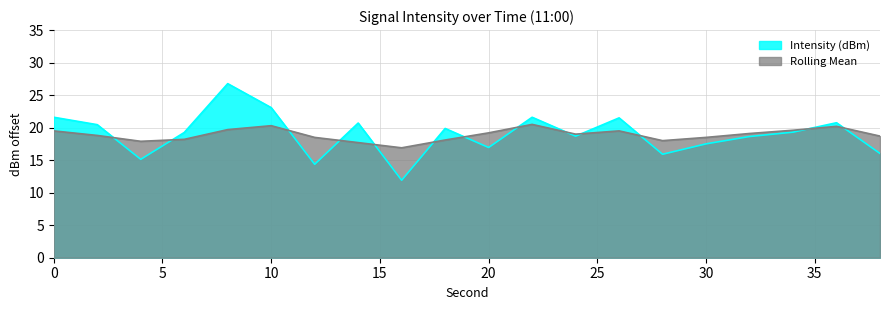

What is the maximum value shown in the chart?

26.8